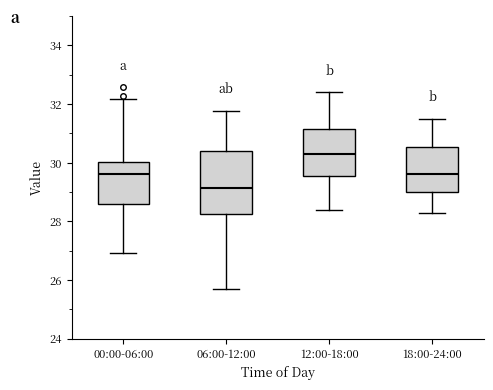

Comparing the boxes themselves (not the whiskers), which one is the tallest?

06:00-12:00